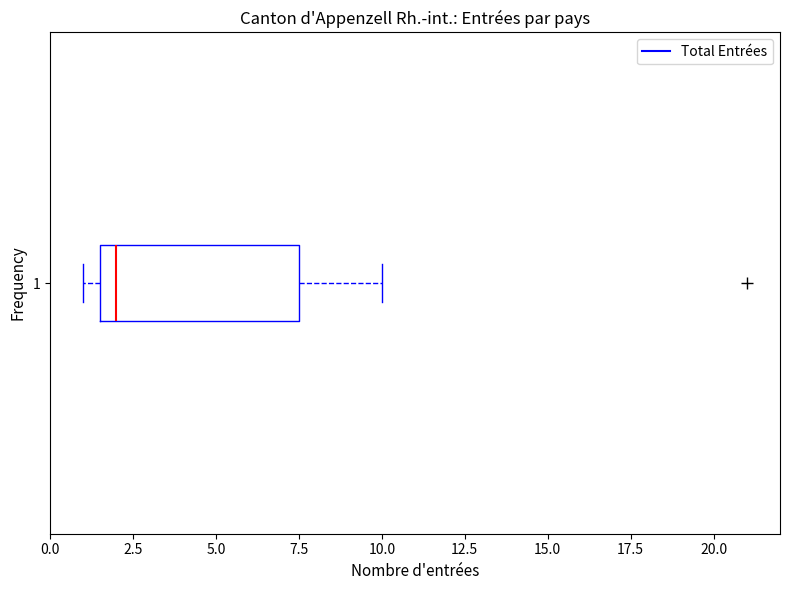

Read this box plot against the x-axis: the position of the median line, the range covered by the box, and the ends of both whiskers. The values are not printed on the chart, so give them approximately, as read against the axis.

median 2.0, box 1.5 to 7.5, whiskers 1.0 to 10.0